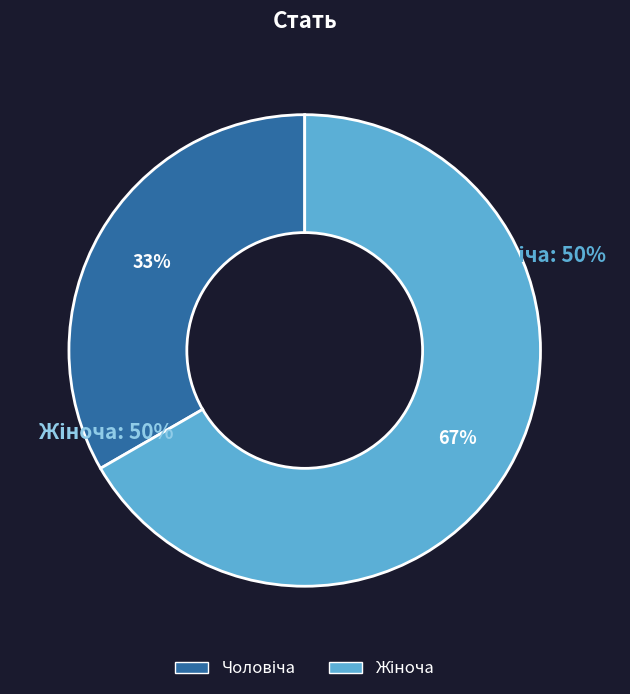

Is there a majority slice in this chart?

Yes